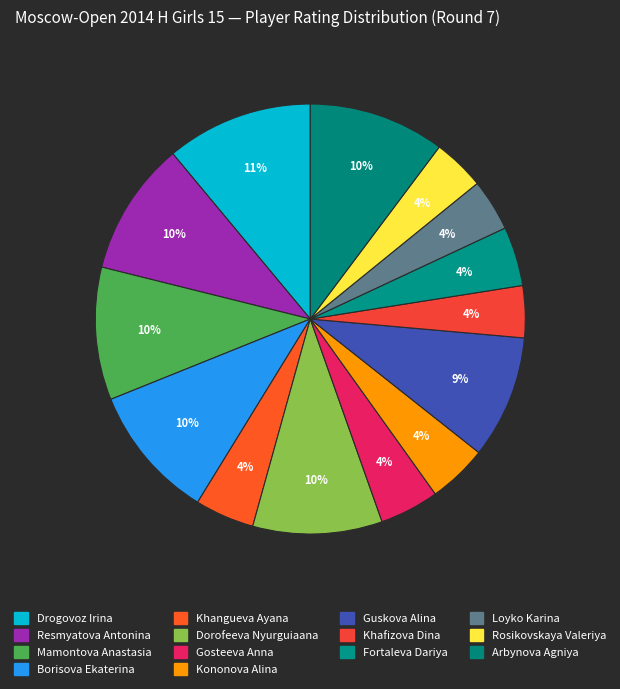

True or false: Borisova Ekaterina accounts for 22% of the total.

False